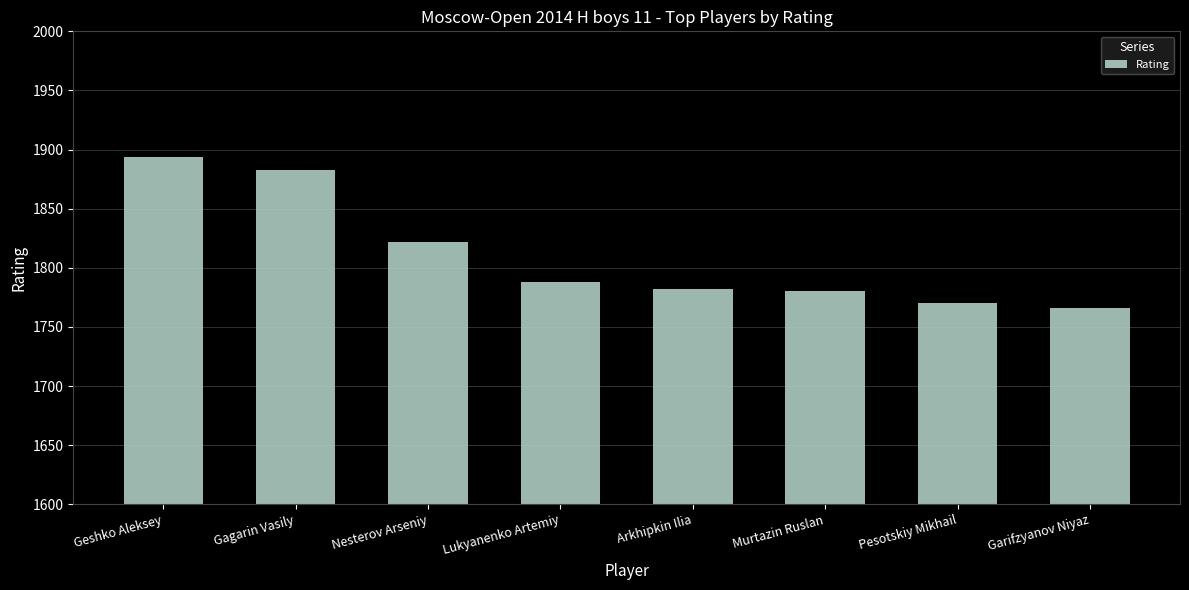

What is the value of the 1st bar from the left?

1894